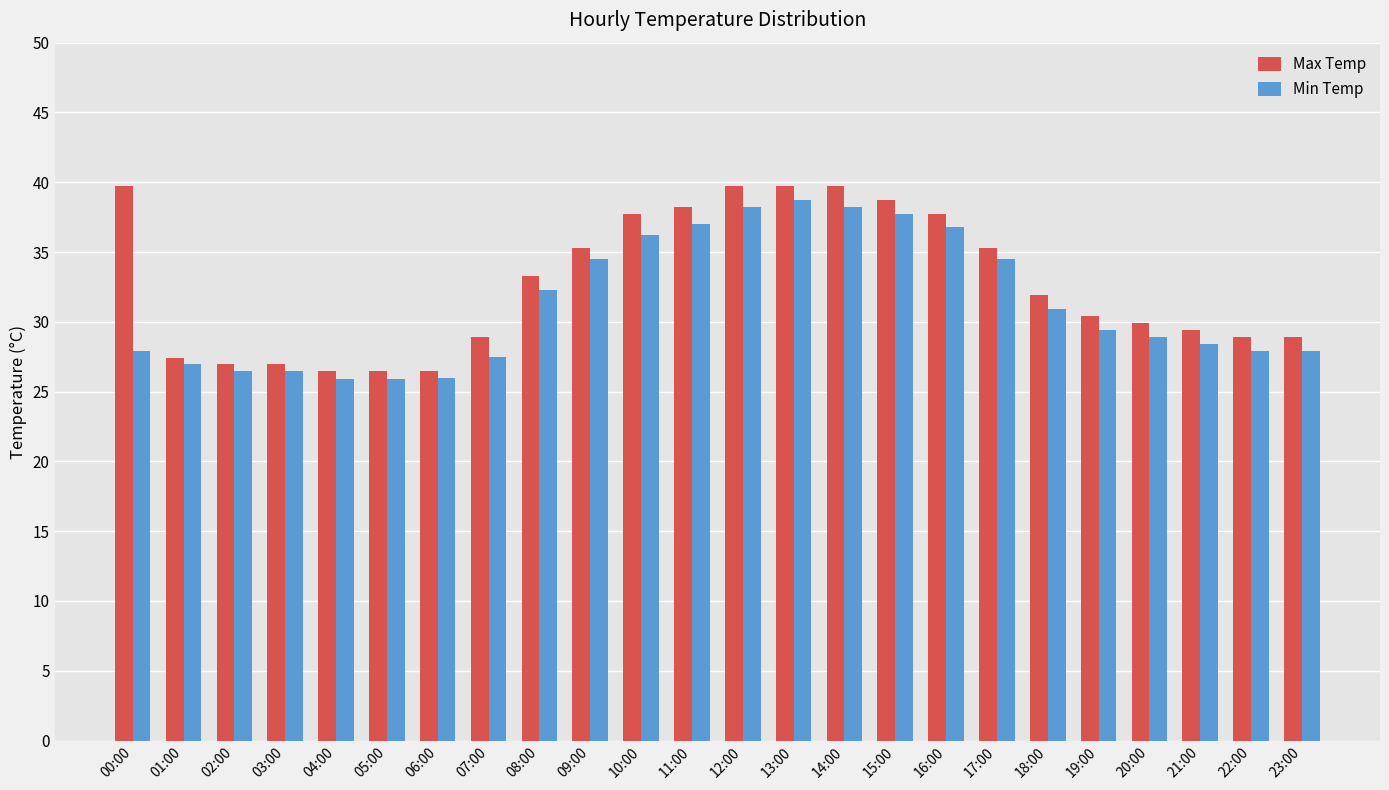

Rank the series at 06:00 from lowest to highest value.

Min Temp, Max Temp